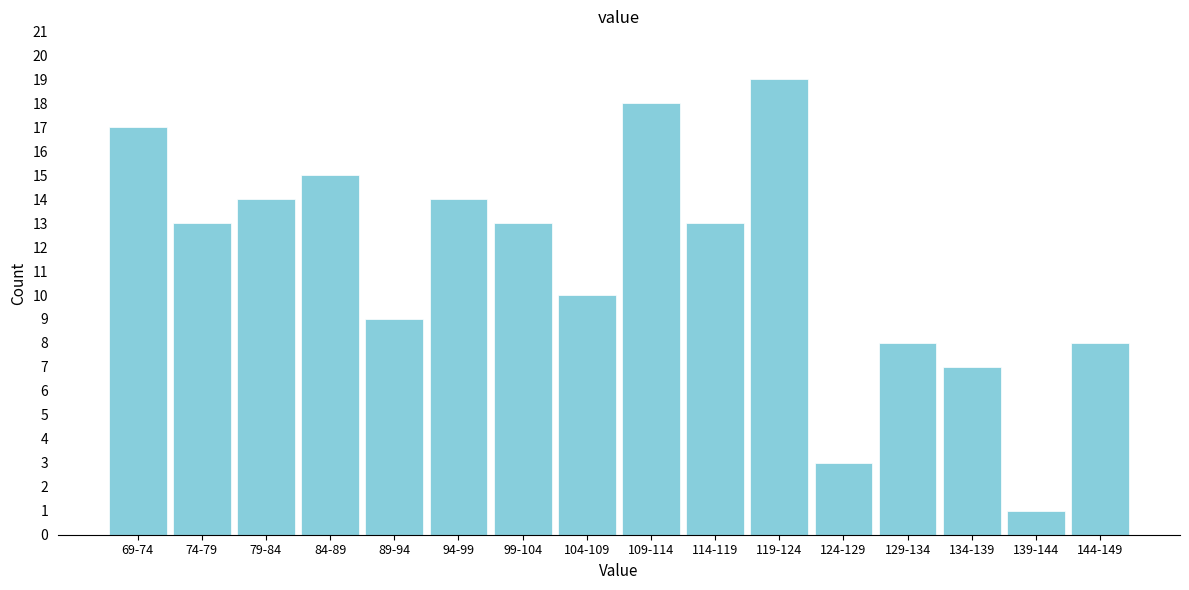

Reading left to right, extract all data points from this chart.

69-74=17	74-79=13	79-84=14	84-89=15	89-94=9	94-99=14	99-104=13	104-109=10	109-114=18	114-119=13	119-124=19	124-129=3	129-134=8	134-139=7	139-144=1	144-149=8